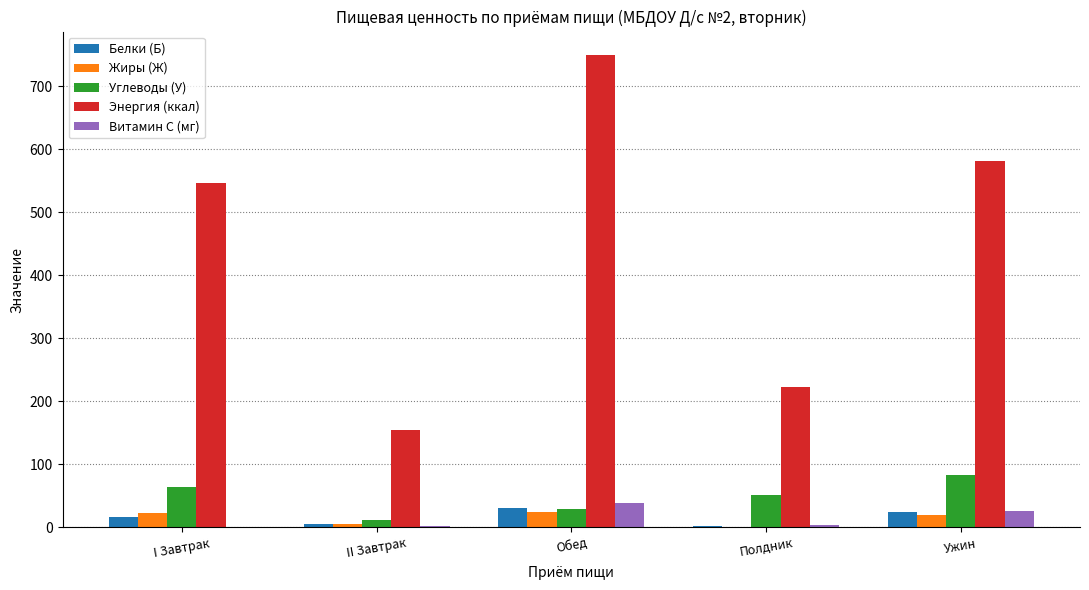

Is it true that Энергия (ккал) equals 236.4 at Ужин?

False